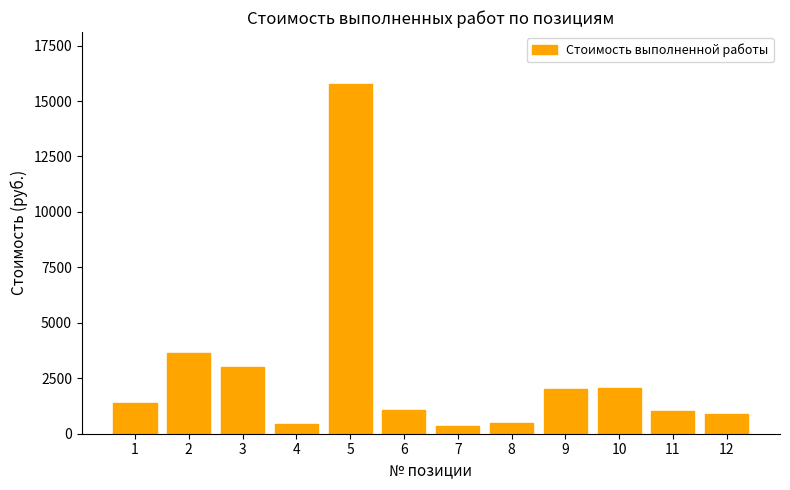

How many data points does each series have?

12